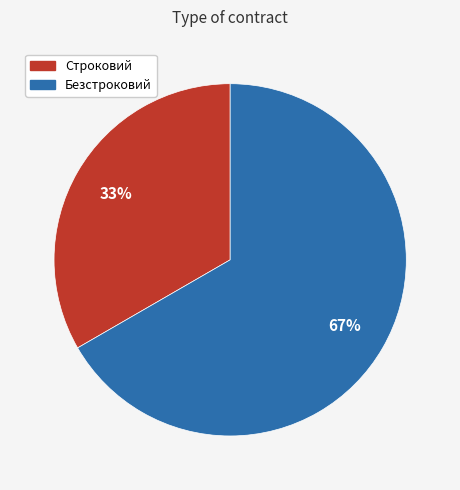

What percentage is the Строковий slice, to the nearest percent?

33%